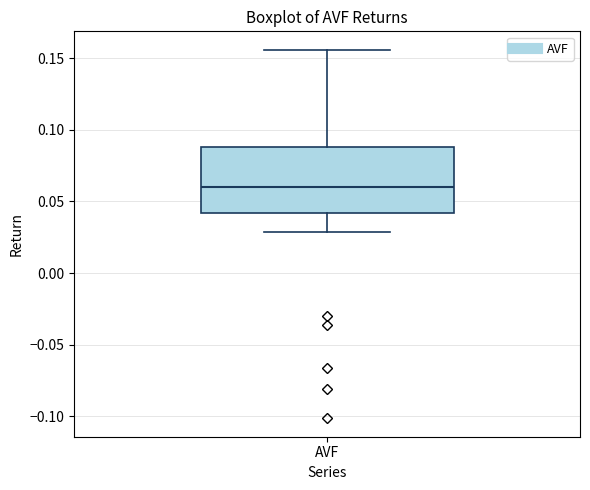

Transcribe this box plot: give where the median line is, the range the box spans, and where the two whiskers end, as read against the y-axis. The values are not printed on the chart, so give them approximately, as read against the axis.

median 0.060, box 0.040 to 0.090, whiskers 0.030 to 0.155